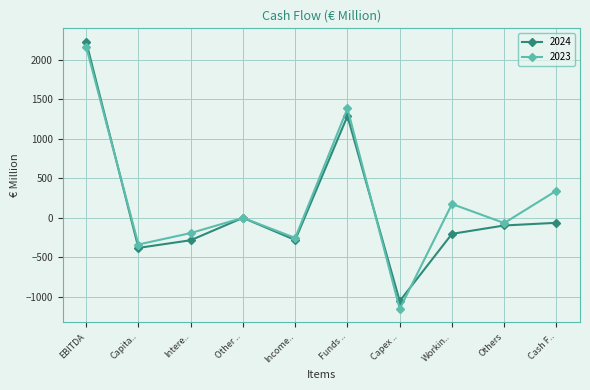

At which label does 2024 reach its peak?

EBITDA